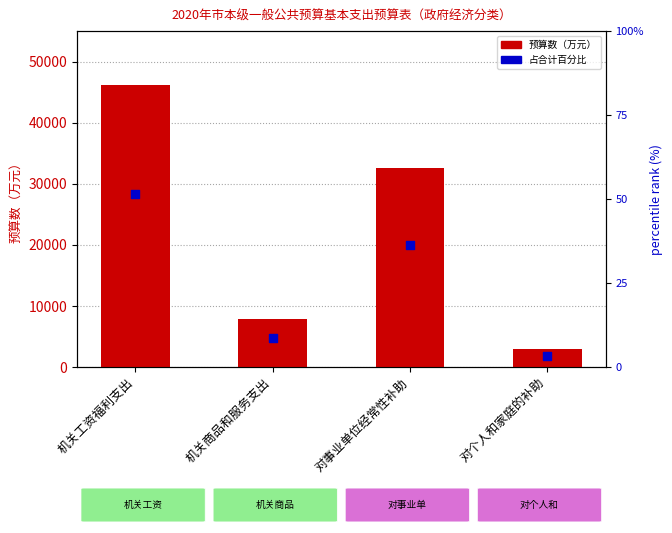

Which has a higher value, 对个人和家庭的补助 or 对事业单位经常性补助?

对事业单位经常性补助